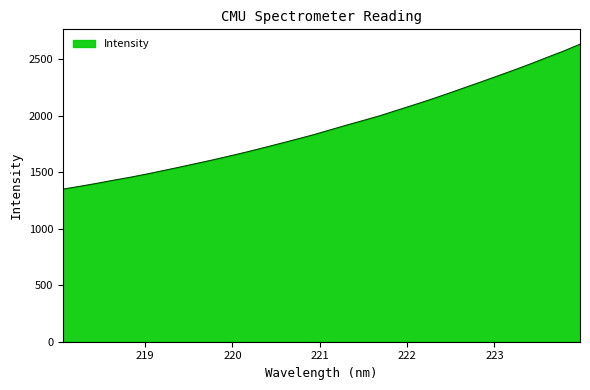

Does the chart display data point markers on the line(s)?

No